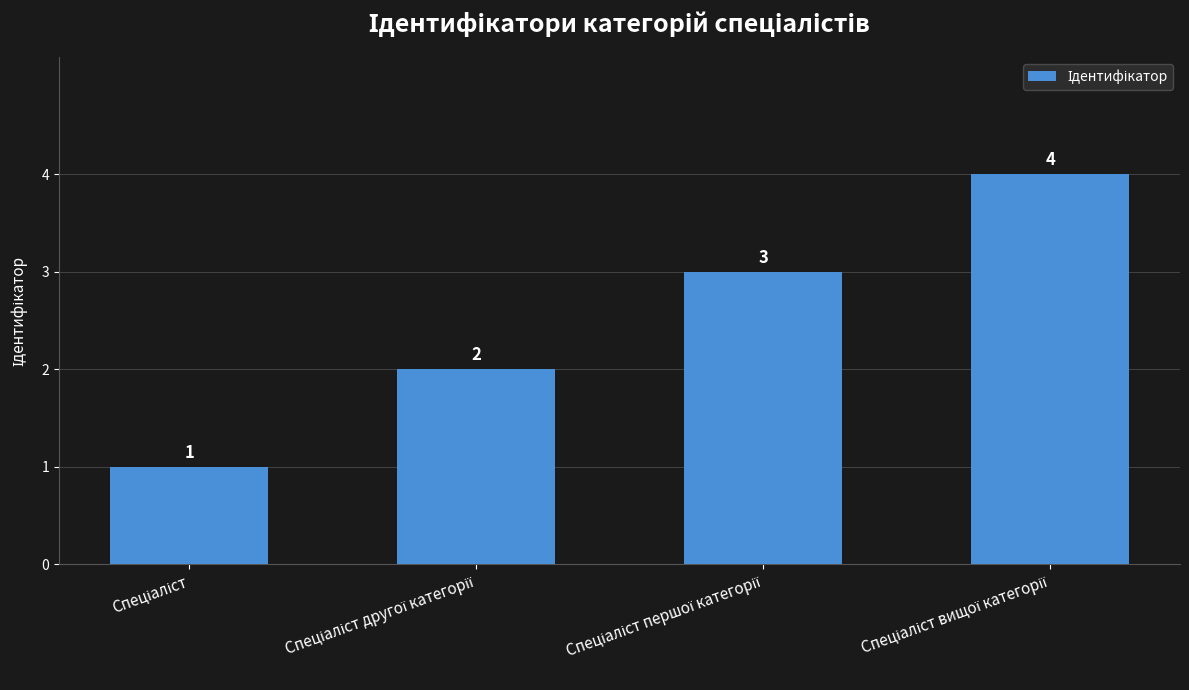

How many values are between 2 and 4?

3